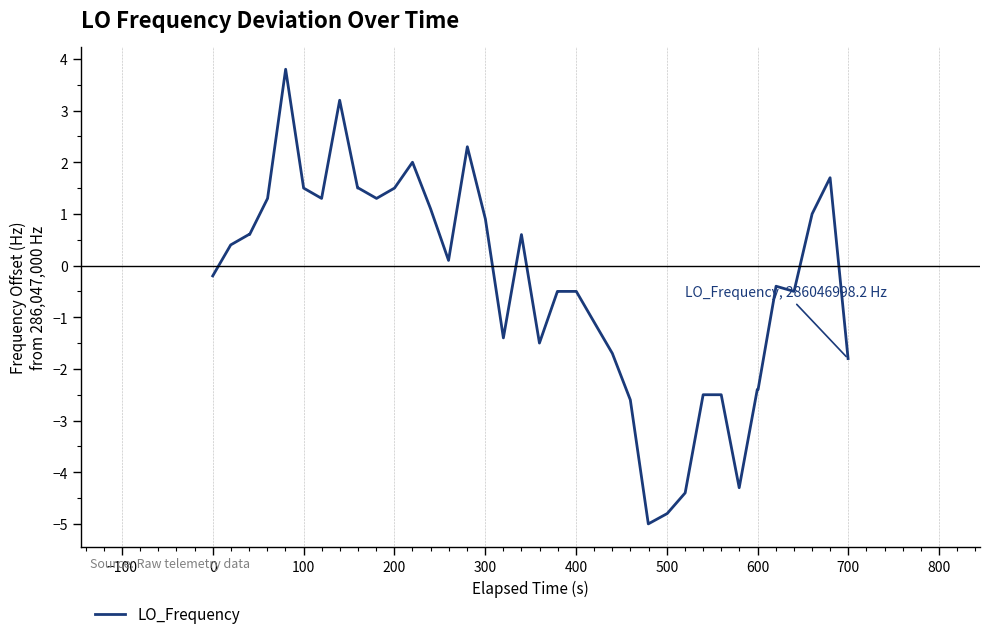

What is the difference between the maximum and minimum values?

8.8